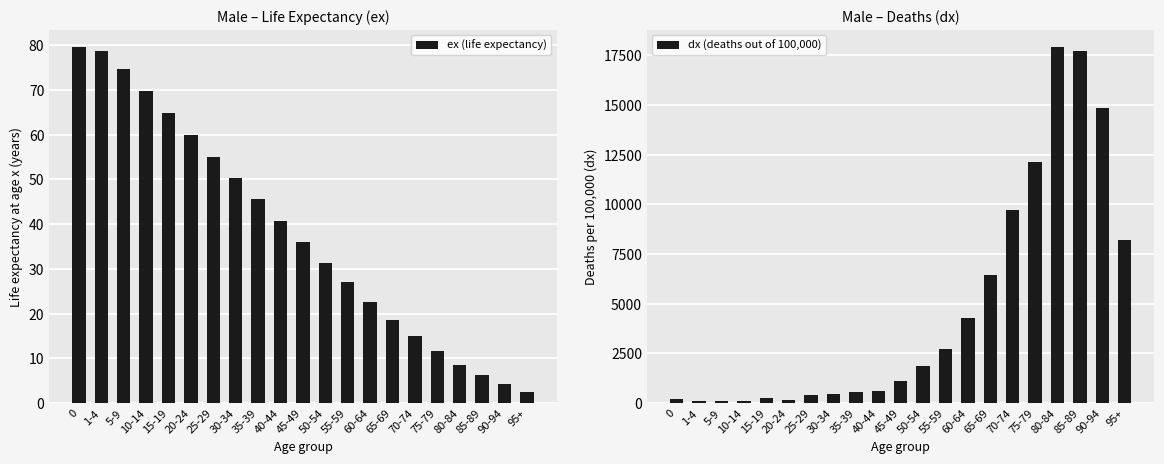

What is the label of the 4th bar from the right?

80-84